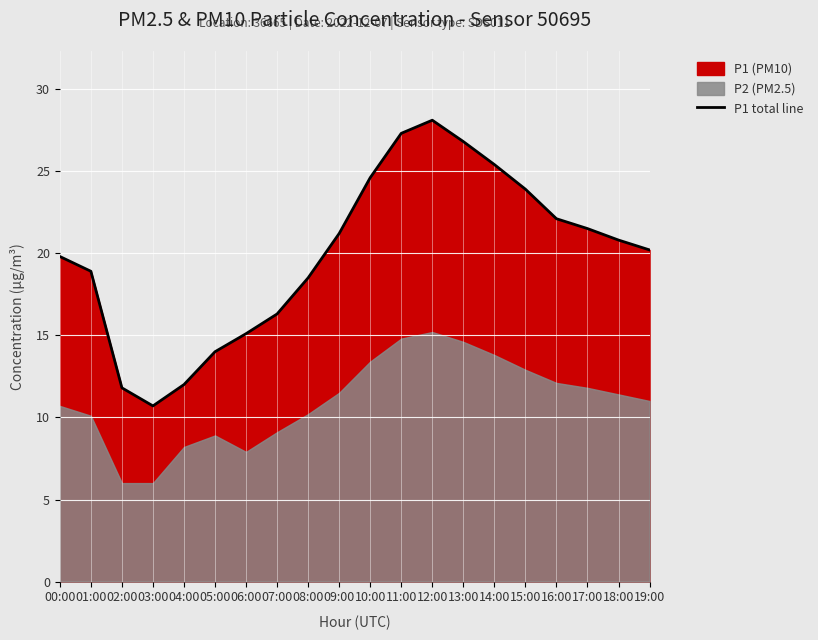

List the labels in order of value, largest first.

12:00, 11:00, 13:00, 14:00, 10:00, 15:00, 16:00, 17:00, 09:00, 18:00, 19:00, 00:00, 01:00, 08:00, 07:00, 06:00, 05:00, 04:00, 02:00, 03:00